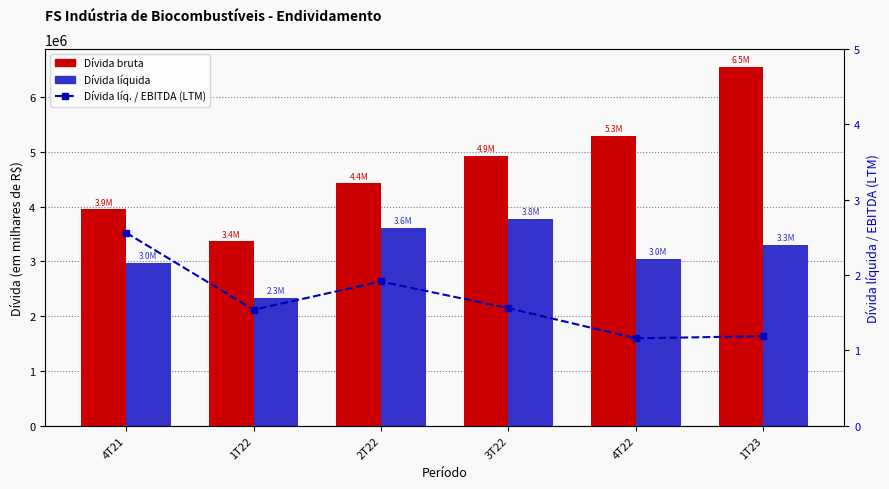

Reading left to right, extract all data points from this chart.

Dívida bruta: 3949600.0	3364365.2	4420250.0	4918481.4	5293570.5	6545794.8
Dívida líquida: 2972111.9	2333439.4	3615195.5	3768507.0	3041555.6	3294535.1
Dívida líquida / EBITDA (LTM): 2.6	1.5	1.9	1.6	1.2	1.2